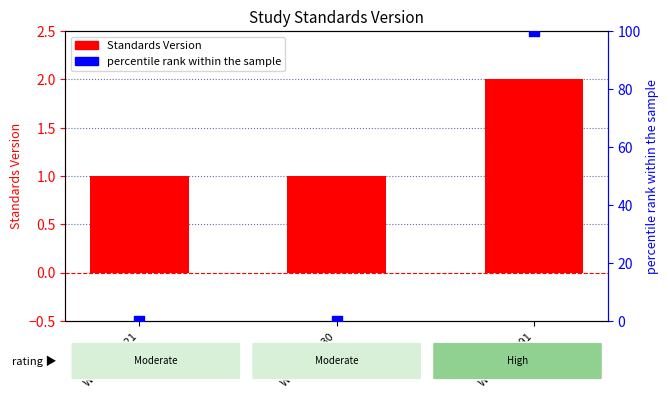

At how many categories does at least one series exceed 83?

1